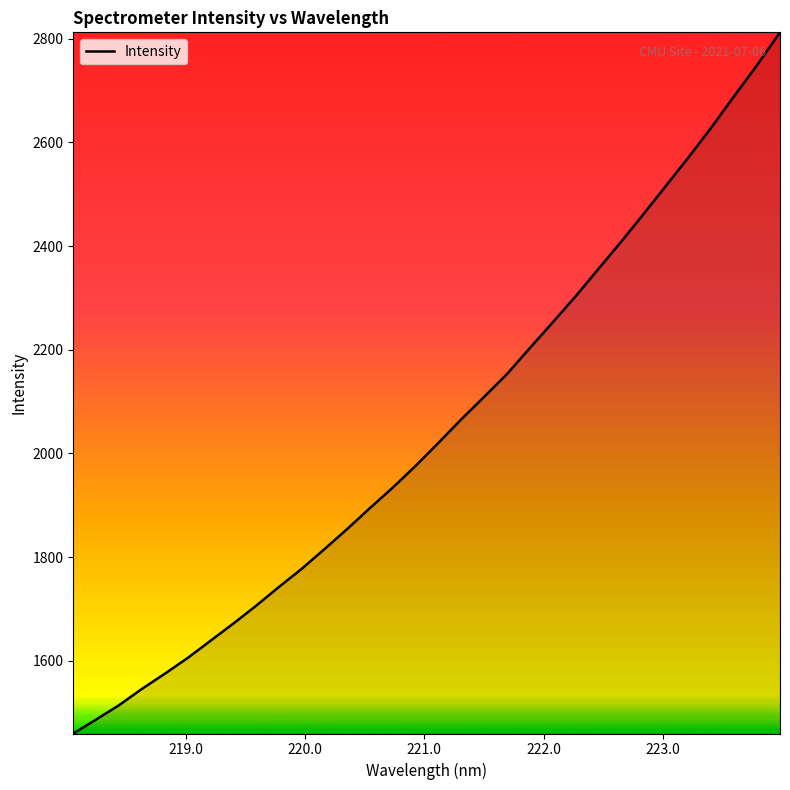

What is the difference between the maximum and minimum values?

1352.8